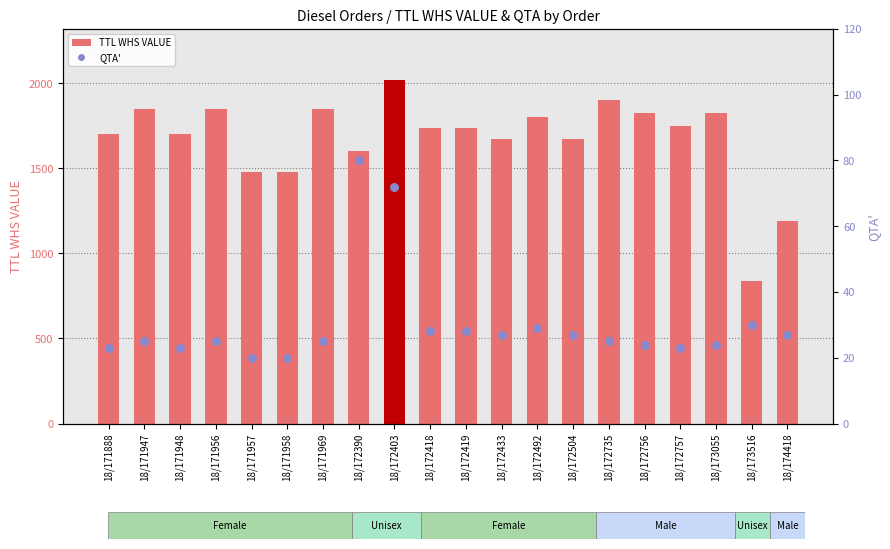

What are all the series names shown in the legend?

TTL WHS VALUE, QTA